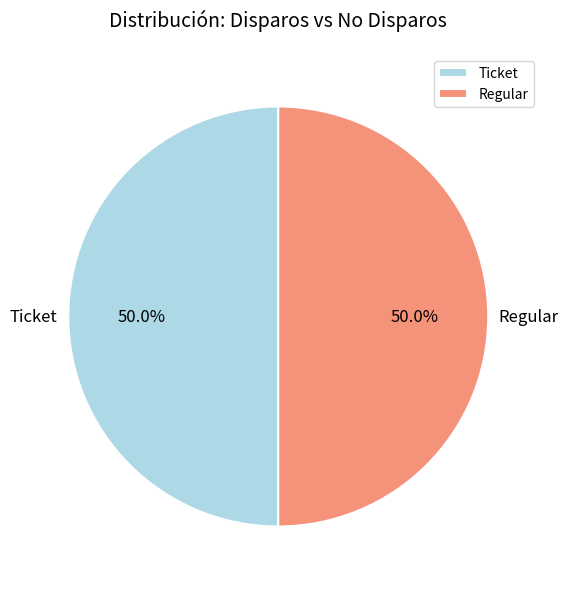

Count the number of slices in the pie.

2